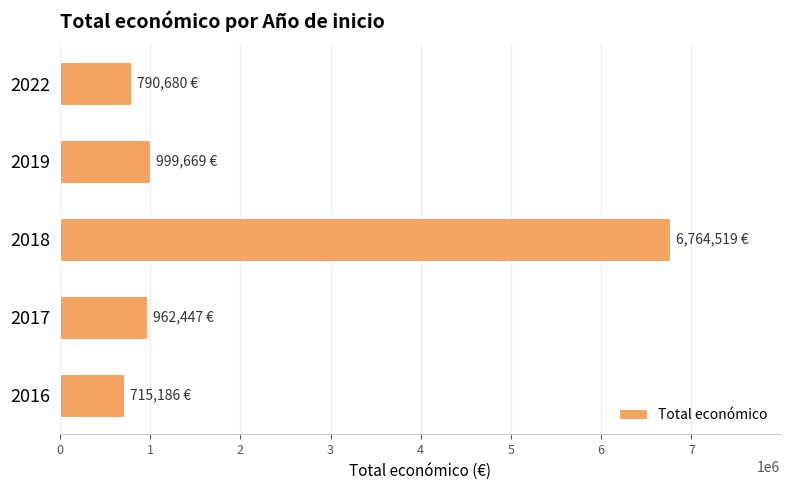

Is it true that the value at 2022 is 790680?

True